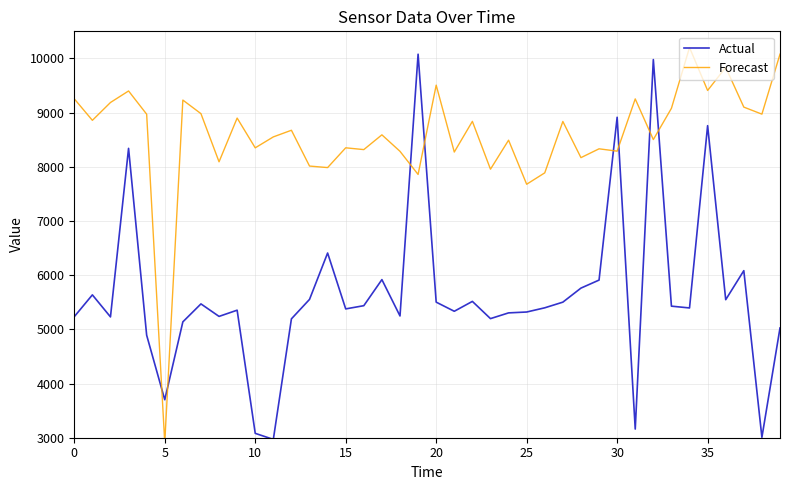

At how many categories does at least one series exceed 4777?

39